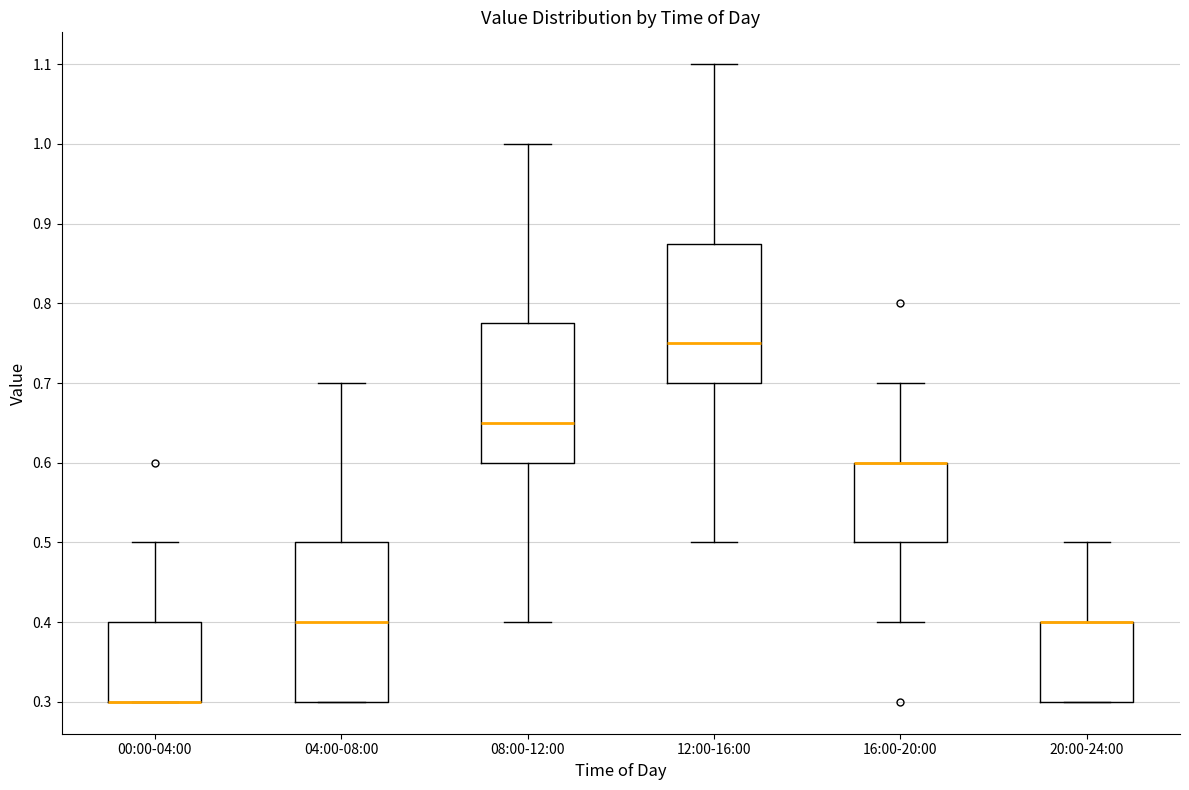

Which box is the tallest, from its lower edge to its upper edge?

04:00-08:00